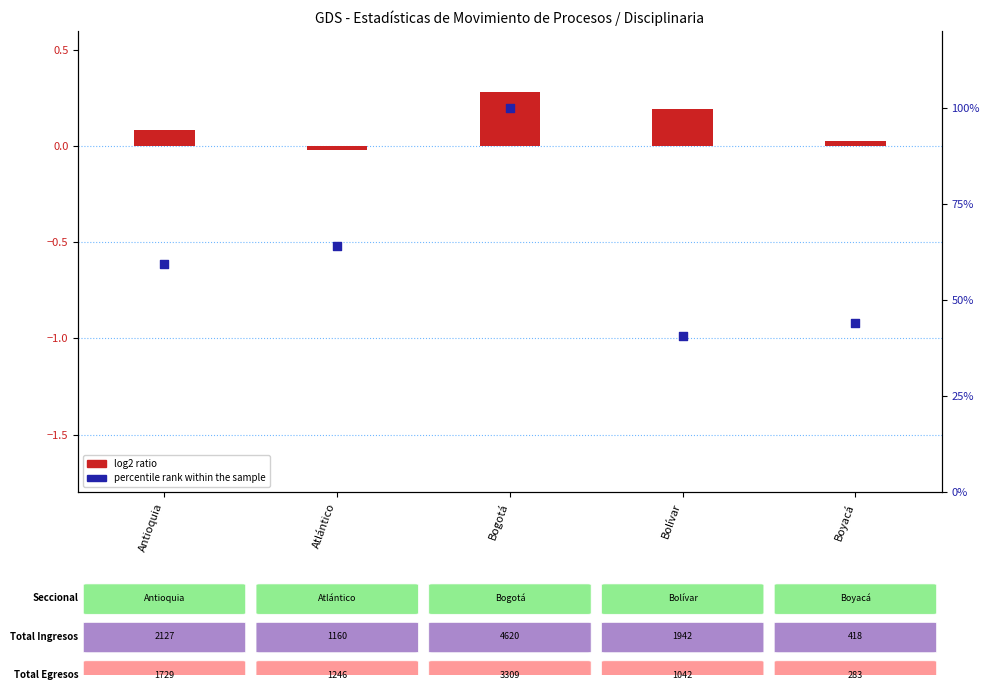

Is the value of percentile rank within the sample at Atlántico greater than the value of log2 ratio at Antioquia?

Yes